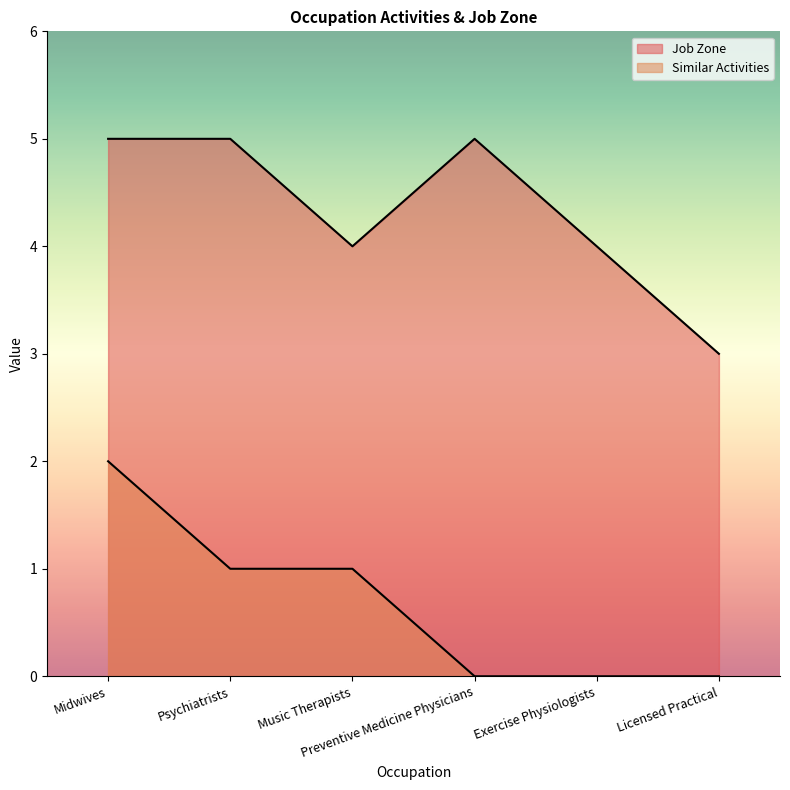

Does the chart display data point markers on the line(s)?

No